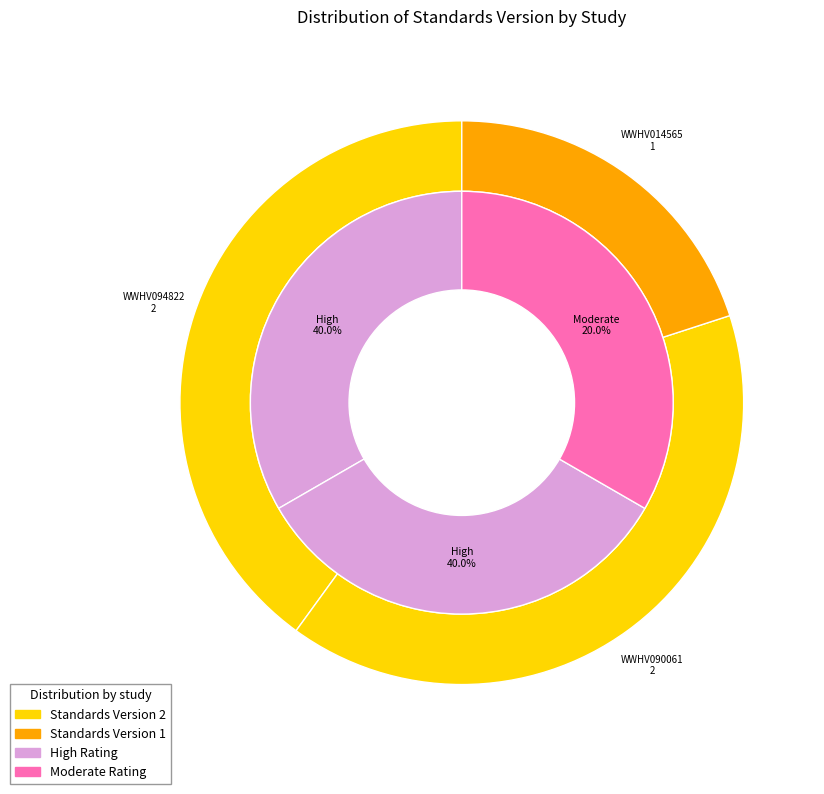

Approximately how many times larger is the value at WWHV090061 compared to WWHV094822?

1.0